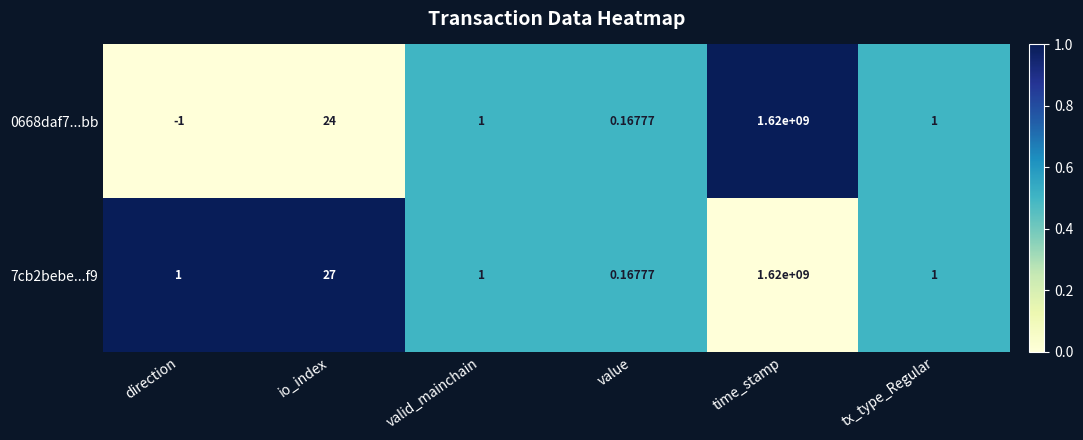

At which category is the sum across all series the highest?

time_stamp